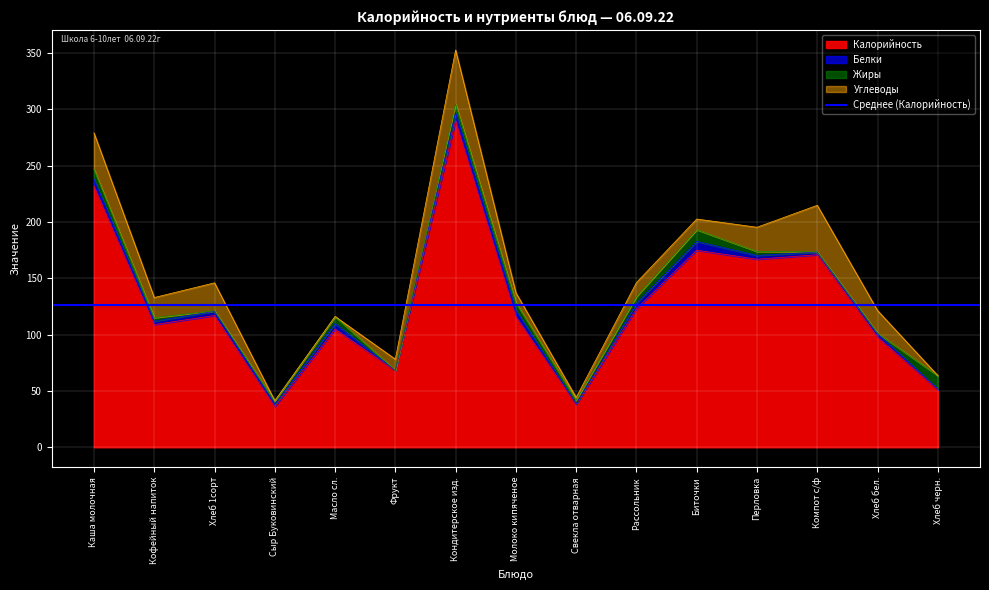

Where is the first local maximum for Белки?

Хлеб 1сорт